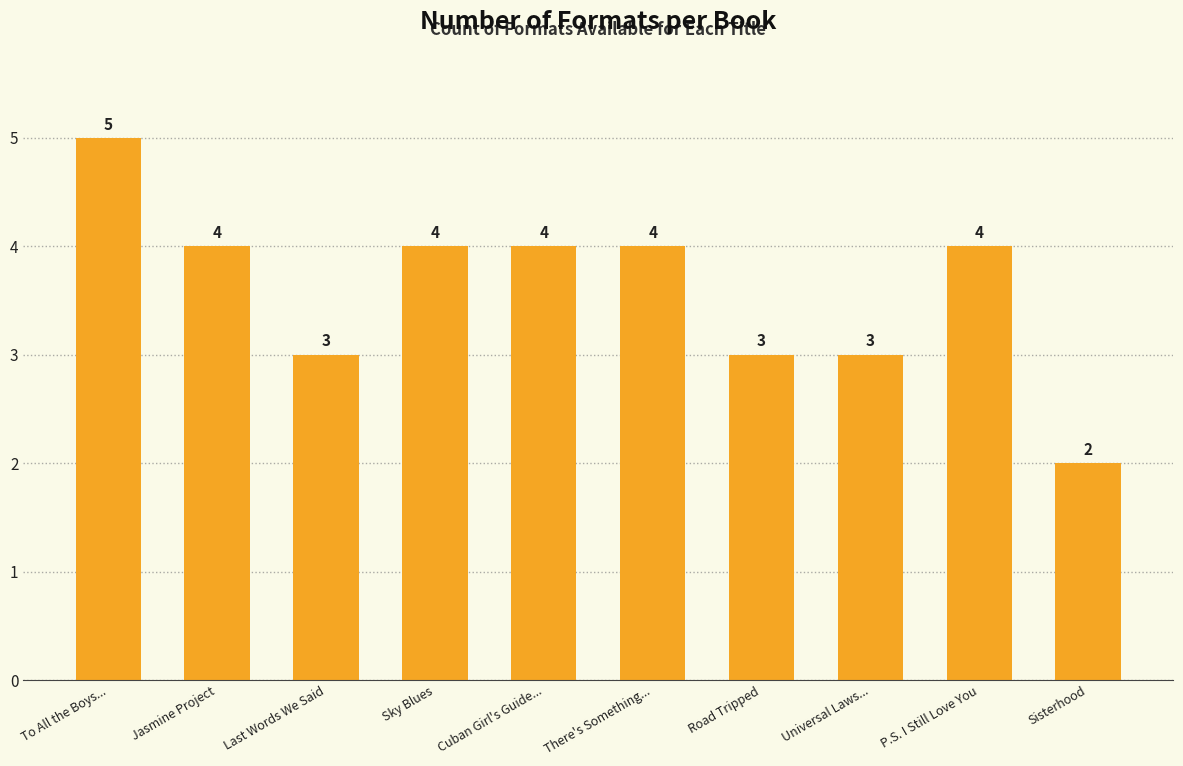

Where does the data first go above 4?

To All the Boys...